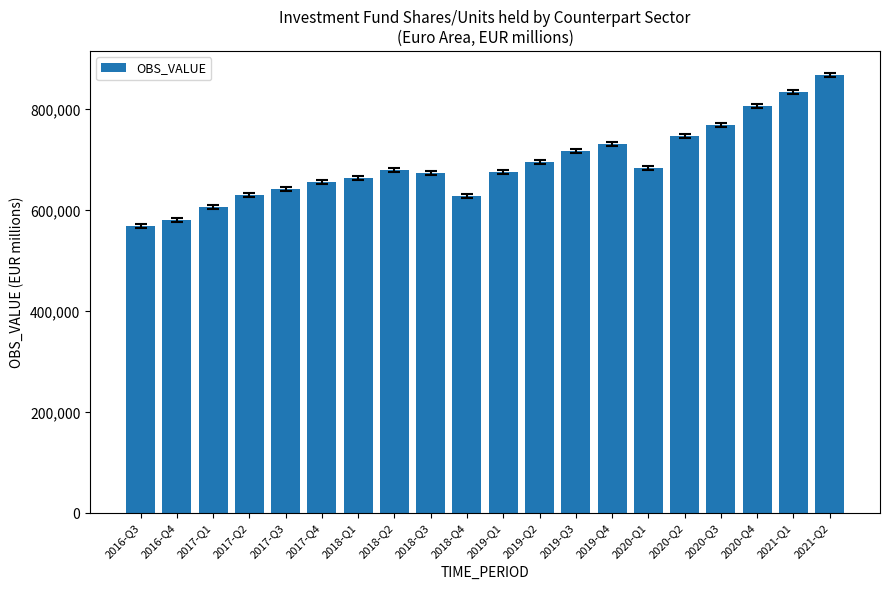

What is the label of the 2nd bar from the left?

2016-Q4